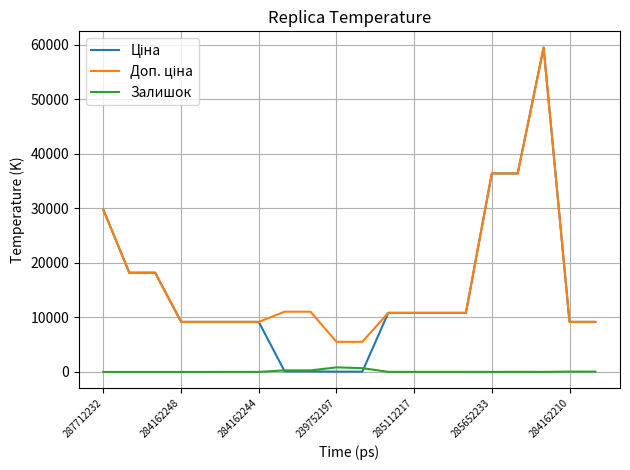

What is the maximum value shown in the chart?

59523.0